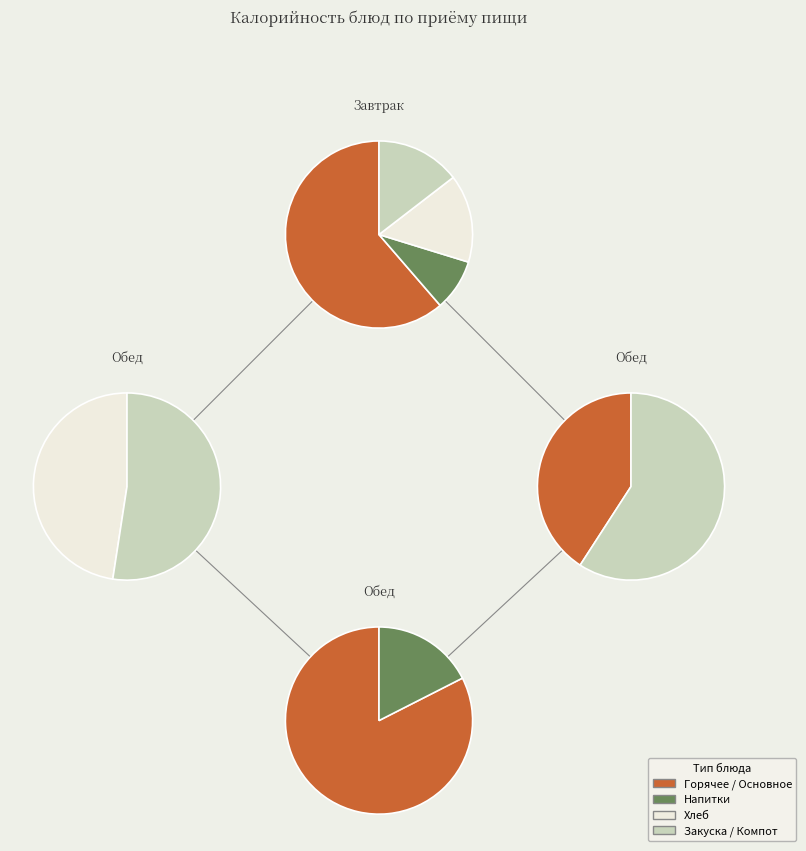

Which has a higher value, Рожки отварные с сыром or Хлеб пшеничный (завтрак)?

Рожки отварные с сыром